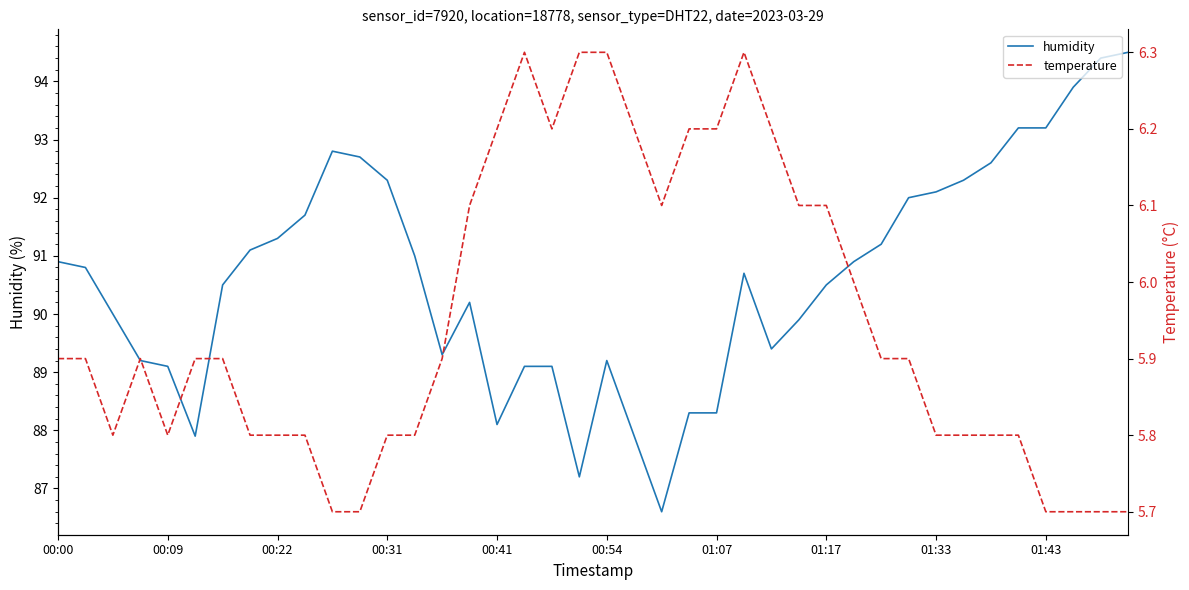

Reading right to left, extract all data points from this chart.

humidity: 94.5	94.4	93.9	93.2	93.2	92.6	92.3	92.1	92.0	91.2	90.9	90.5	89.9	89.4	90.7	88.3	88.3	86.6	87.9	89.2	87.2	89.1	89.1	88.1	90.2	89.3	91.0	92.3	92.7	92.8	91.7	91.3	91.1	90.5	87.9	89.1	89.2	90.0	90.8	90.9
temperature: 5.7	5.7	5.7	5.7	5.8	5.8	5.8	5.8	5.9	5.9	6.0	6.1	6.1	6.2	6.3	6.2	6.2	6.1	6.2	6.3	6.3	6.2	6.3	6.2	6.1	5.9	5.8	5.8	5.7	5.7	5.8	5.8	5.8	5.9	5.9	5.8	5.9	5.8	5.9	5.9